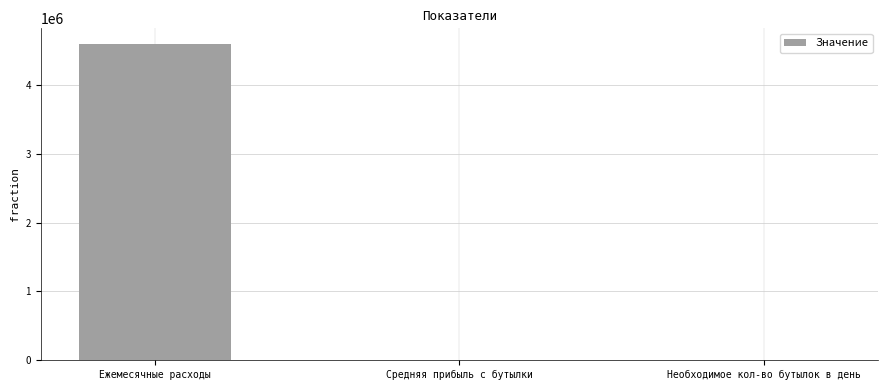

Between Необходимое кол-во бутылок в день and Ежемесячные расходы, which is larger?

Ежемесячные расходы